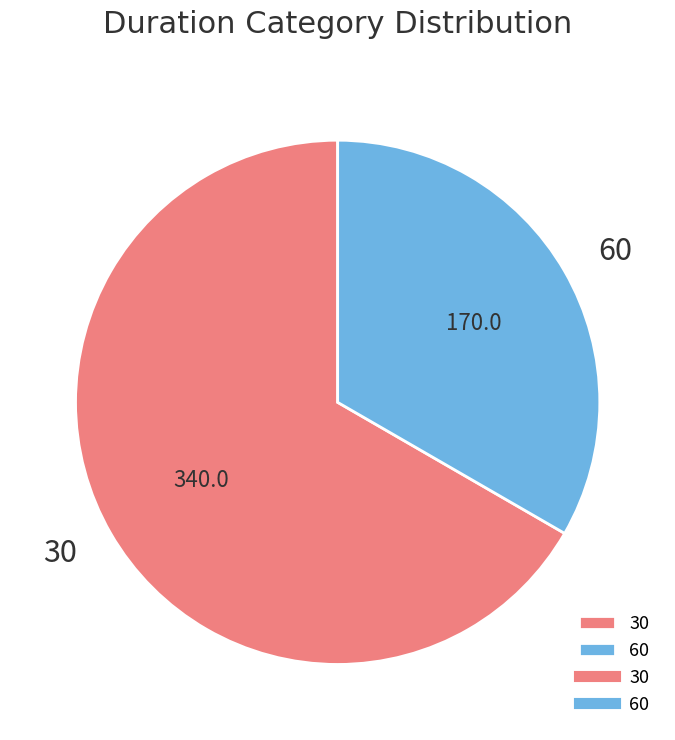

Is it true that 60 is 22% of the pie?

False